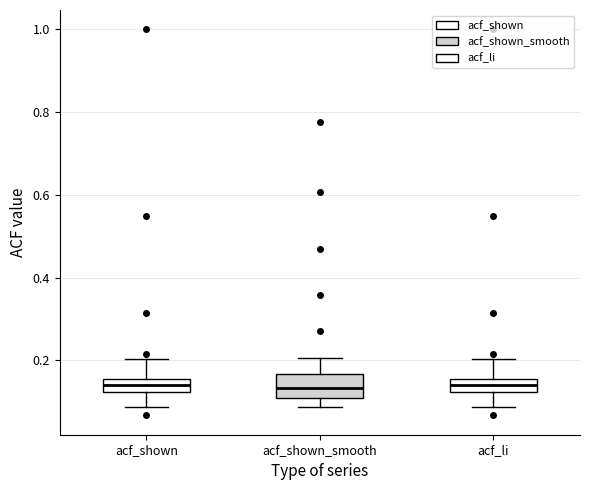

Reading left to right, transcribe this box plot: for each box, give where its median line is, the range the box spans, and where its two whiskers end, as read against the y-axis. The values are not printed on the chart, so give them approximately, as read against the axis.

acf_shown: median 0.14, box 0.12 to 0.16, whiskers 0.08 to 0.20
acf_shown_smooth: median 0.14, box 0.10 to 0.16, whiskers 0.08 to 0.20
acf_li: median 0.14, box 0.12 to 0.16, whiskers 0.08 to 0.20